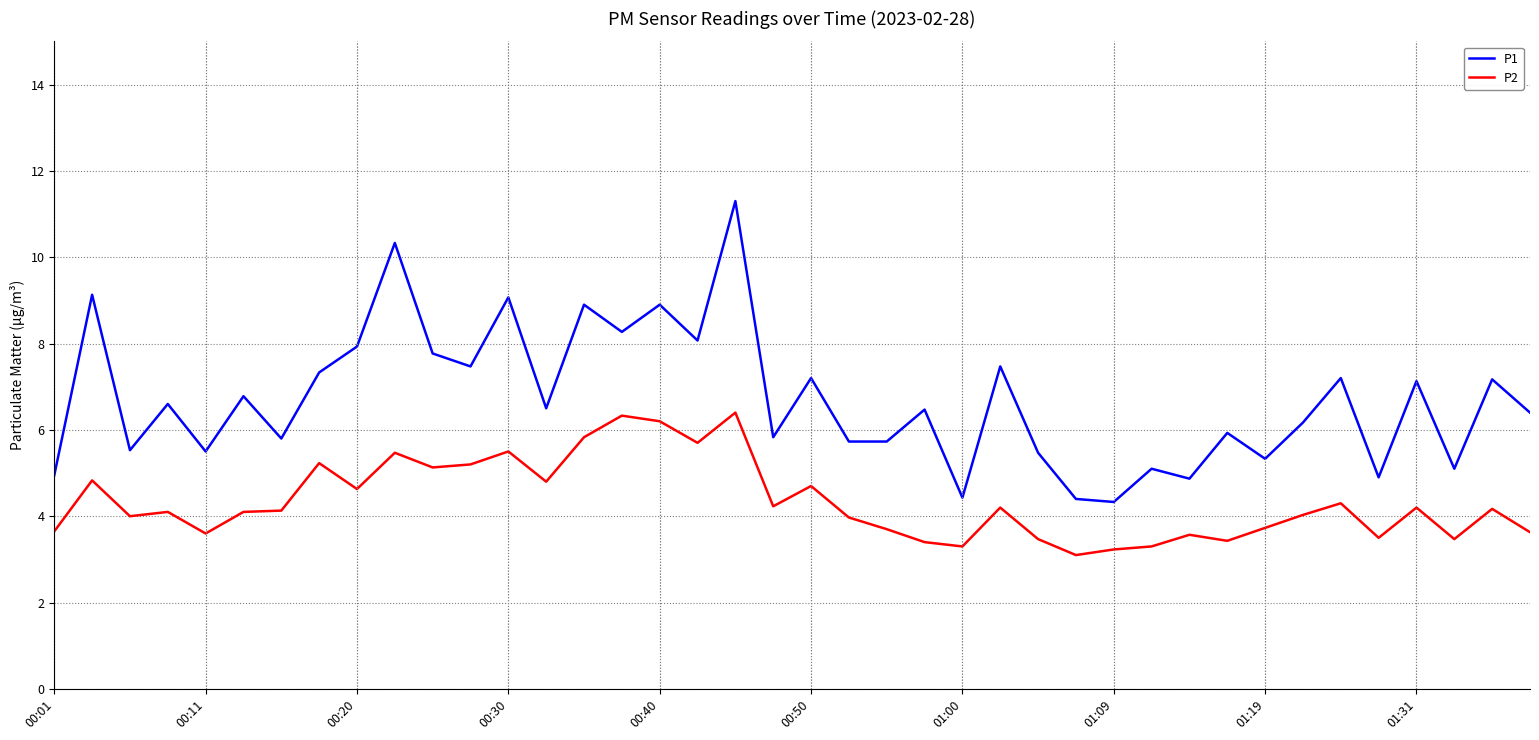

Which series has the largest range (max minus min)?

P1